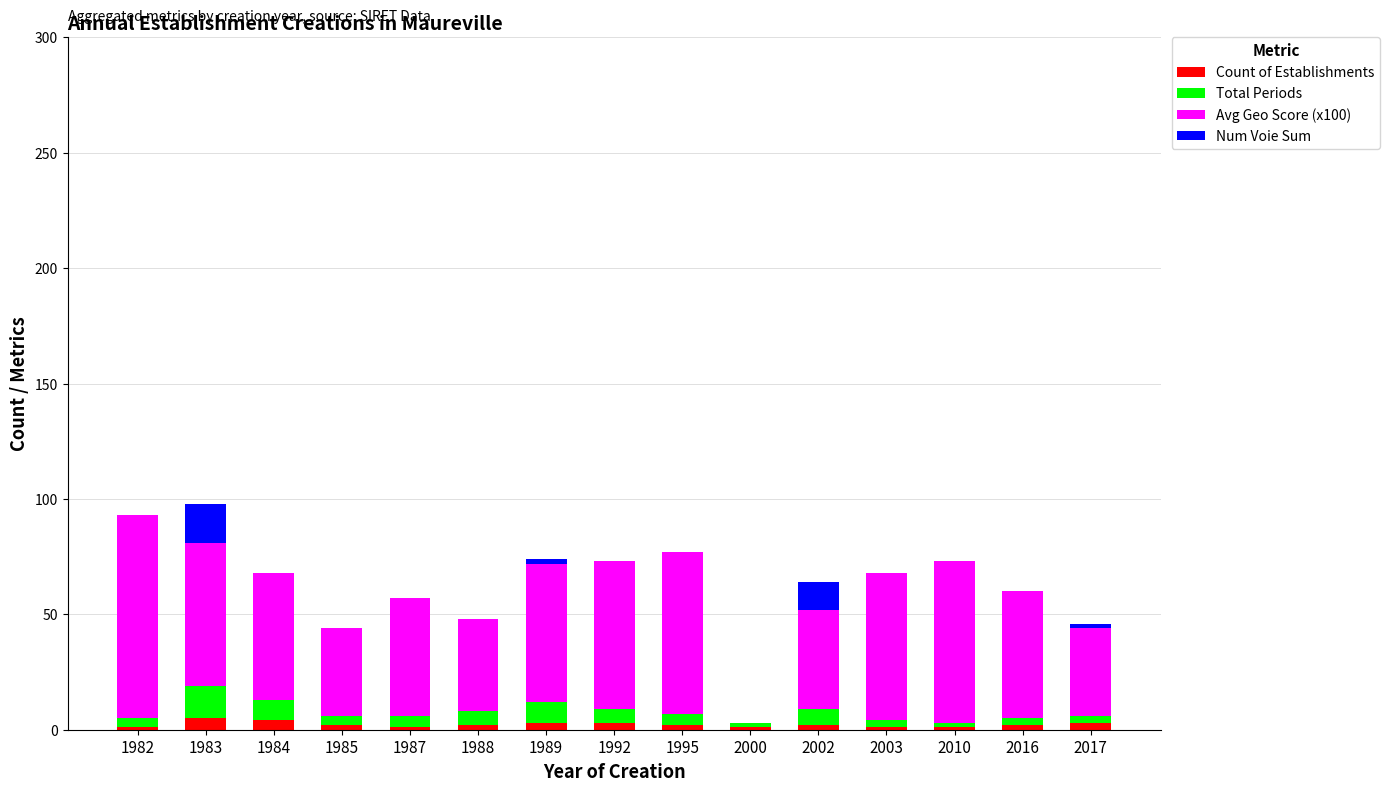

Is it true that Total Periods equals 6 at 1992?

True